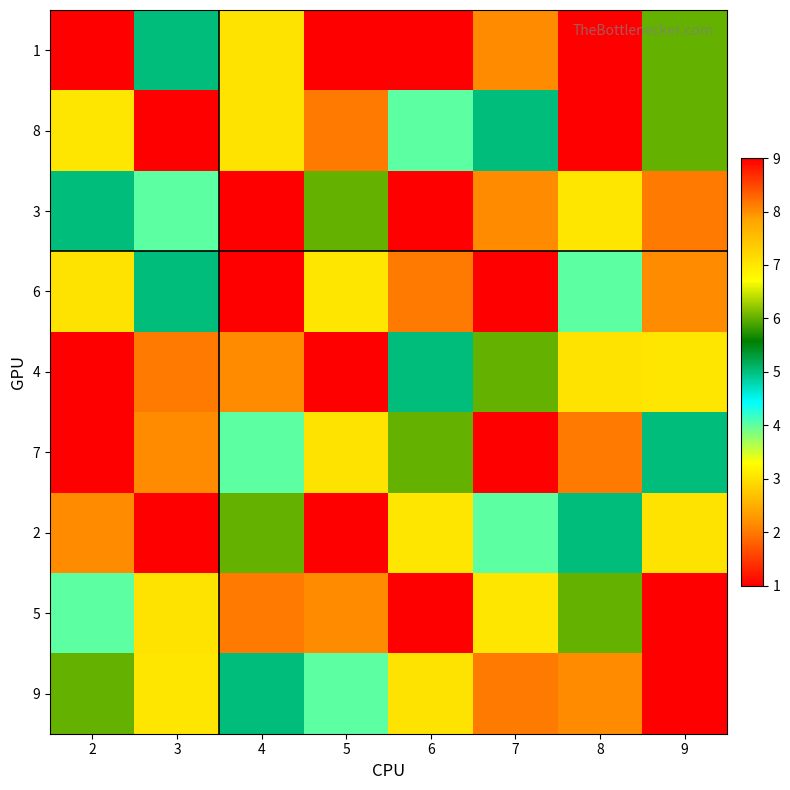

At which category does the chart reach its peak across all series?

2